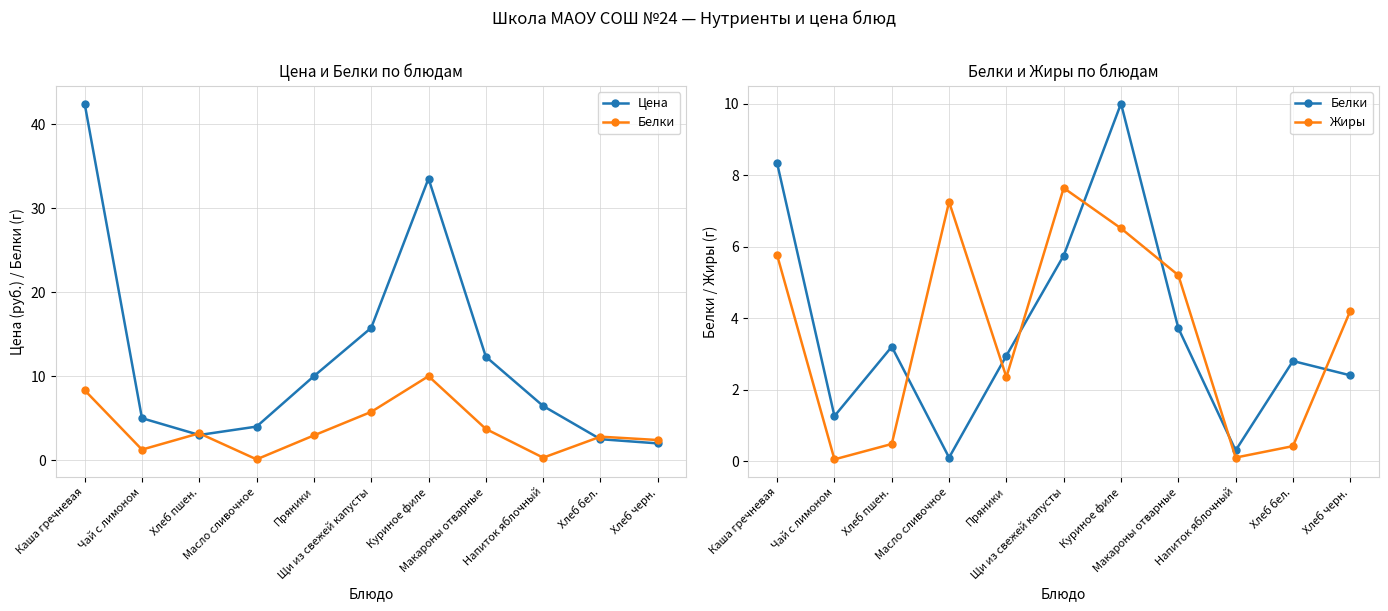

Which category has the highest value across all series?

Каша гречневая